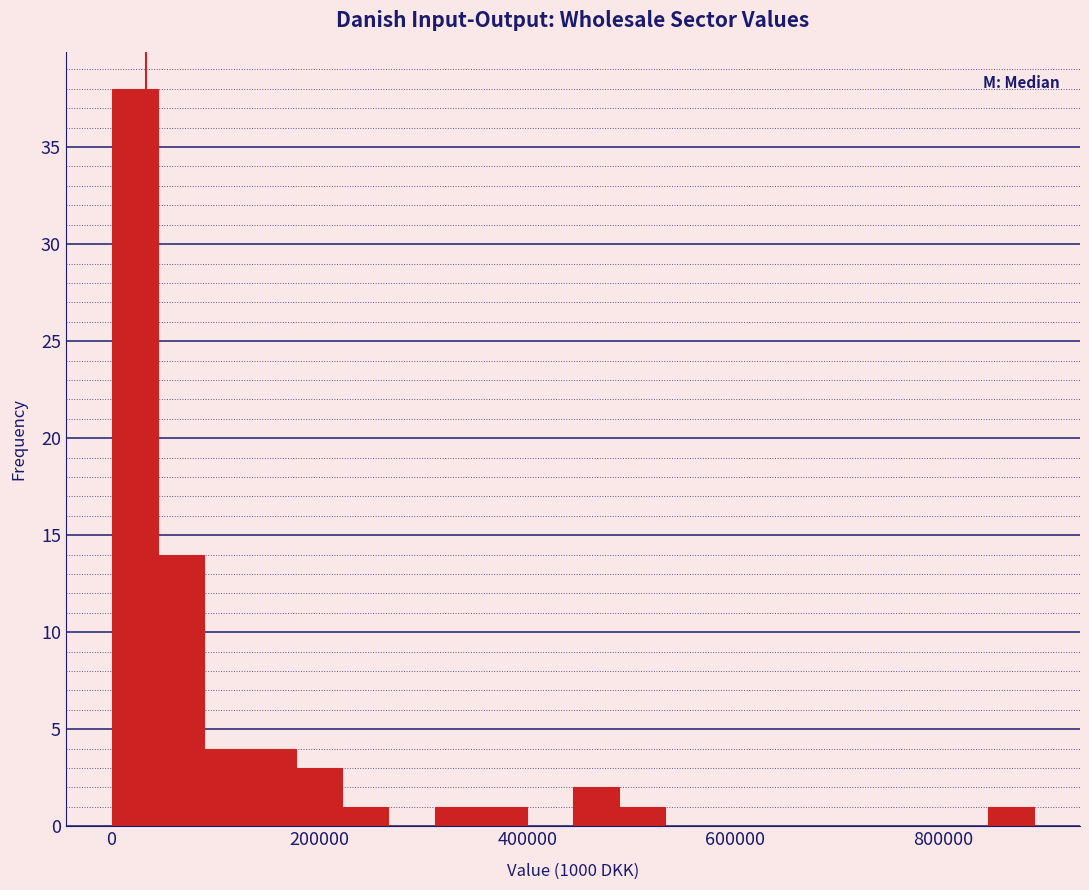

Around what value on the x-axis is the tallest bar? Give the approximate position of its centre, as read against the axis.

20000